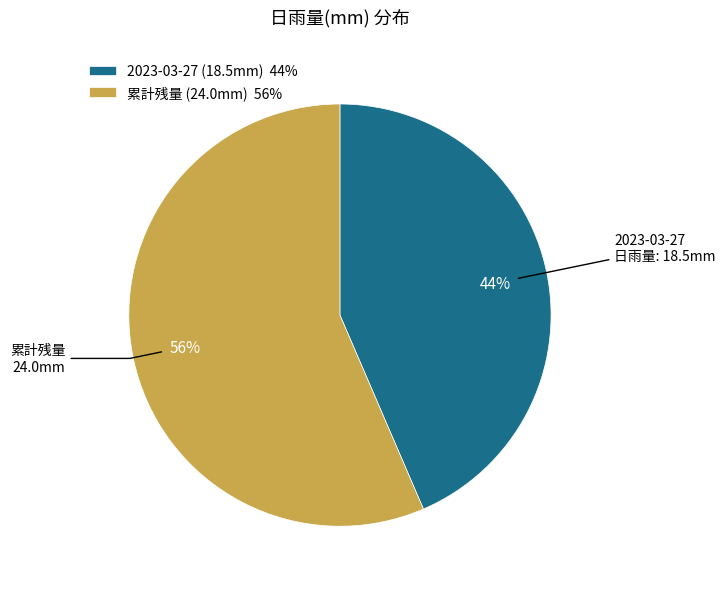

Do 2023-03-27 (18.5mm) 44% and 累計残量 (24.0mm) 56% together represent more than half of the pie?

Yes